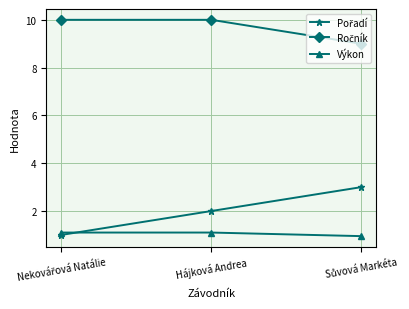

The value of Výkon at Hájková Andrea is 1.1. True or false?

True